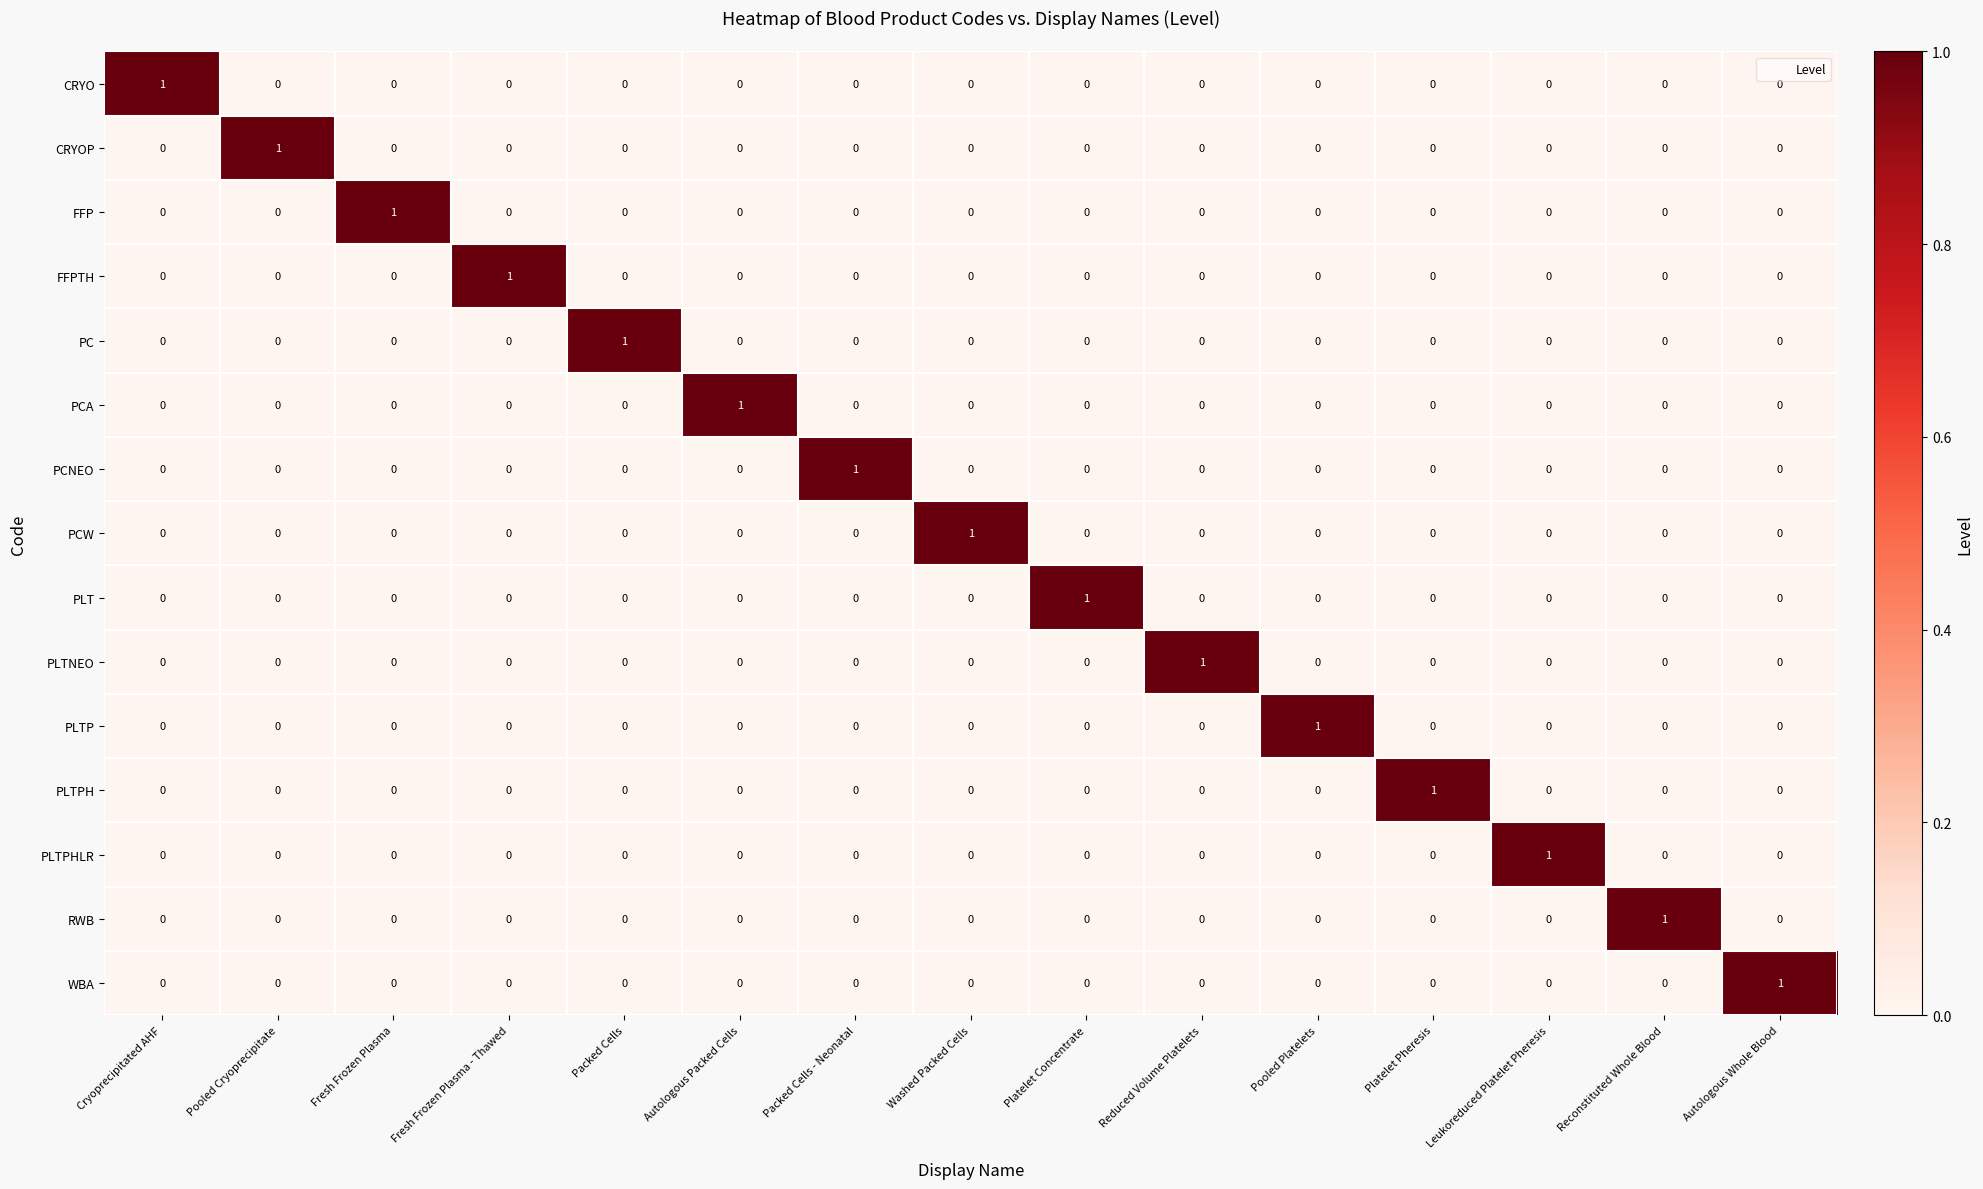

The value of FFPTH at Cryoprecipitated AHF is 0. True or false?

True